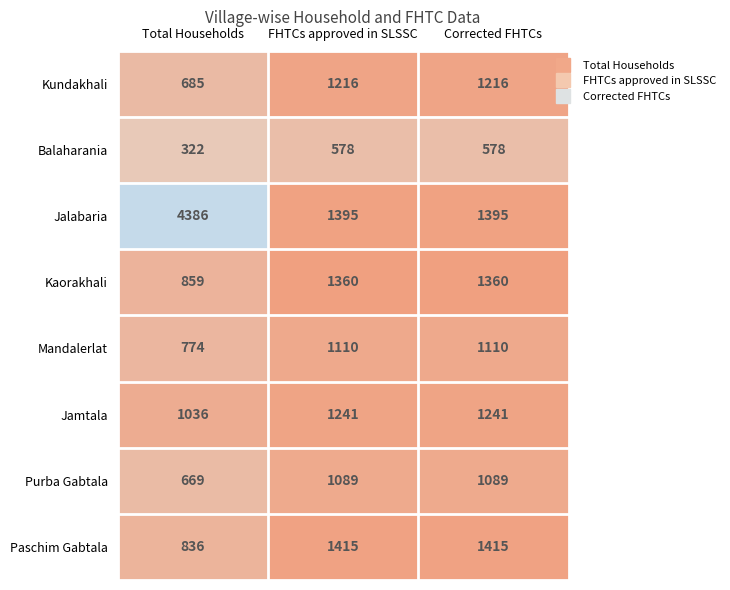

At Corrected FHTCs, list the series in order from largest to smallest.

Paschim Gabtala, Jalabaria, Kaorakhali, Jamtala, Kundakhali, Mandalerlat, Purba Gabtala, Balaharania